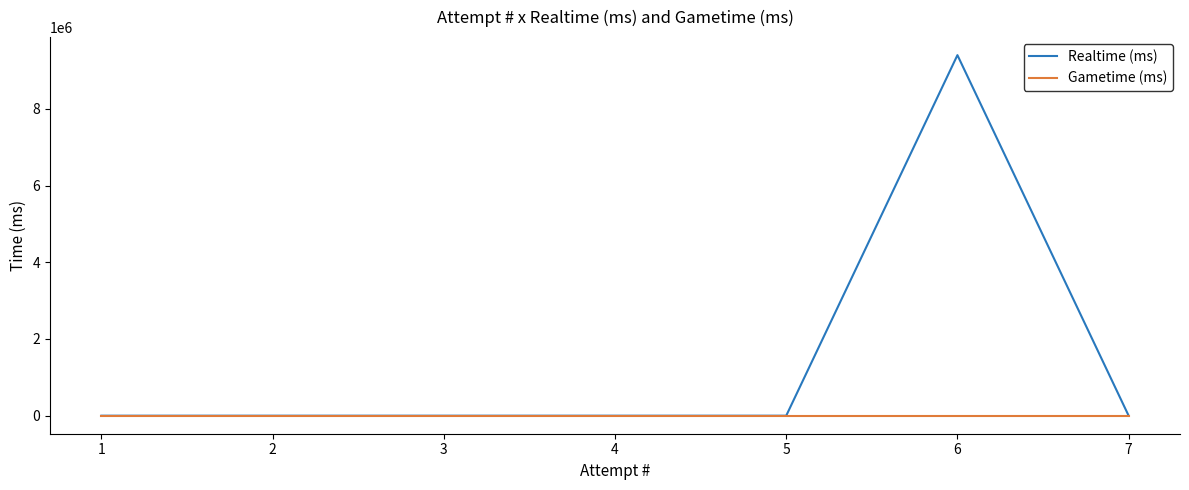

At which category is the sum across all series the highest?

6